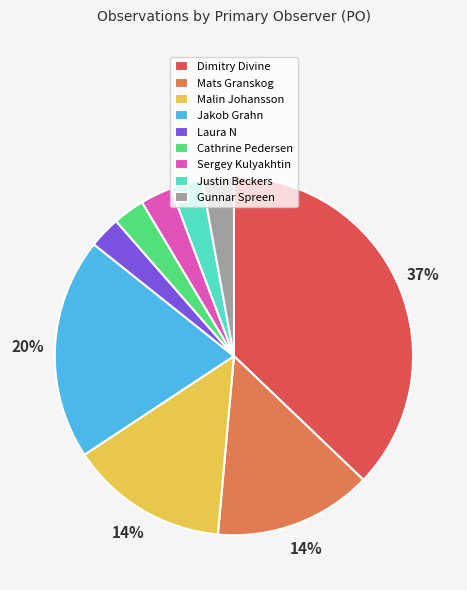

Does Dimitry Divine account for over 50% of the chart?

No